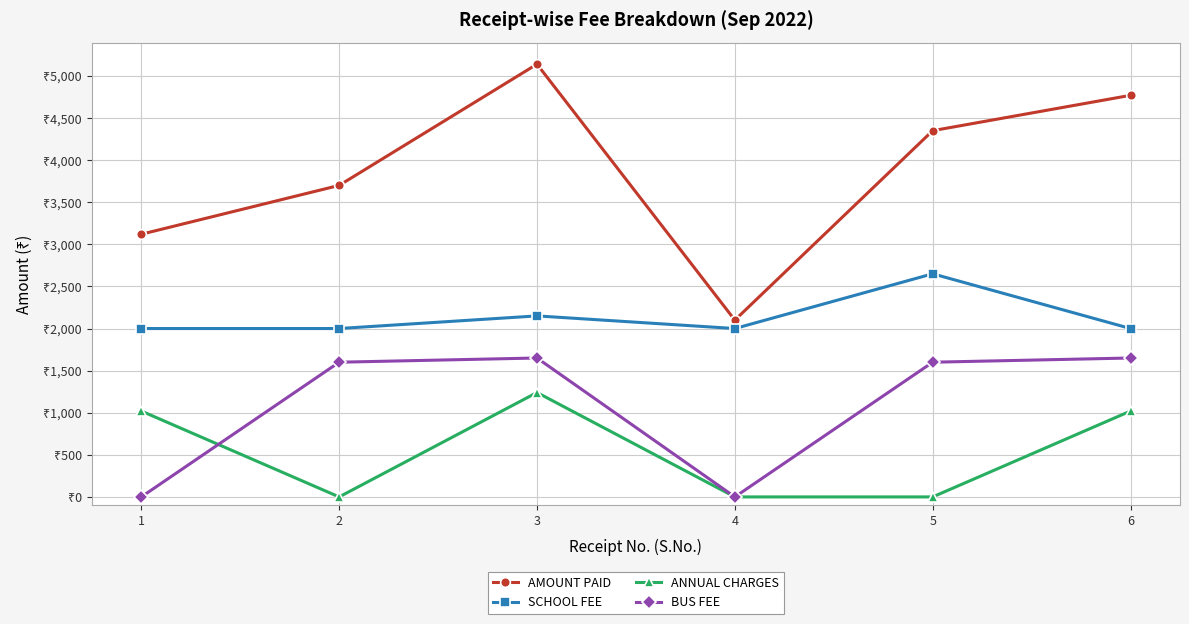

What is the greatest value displayed?

5140